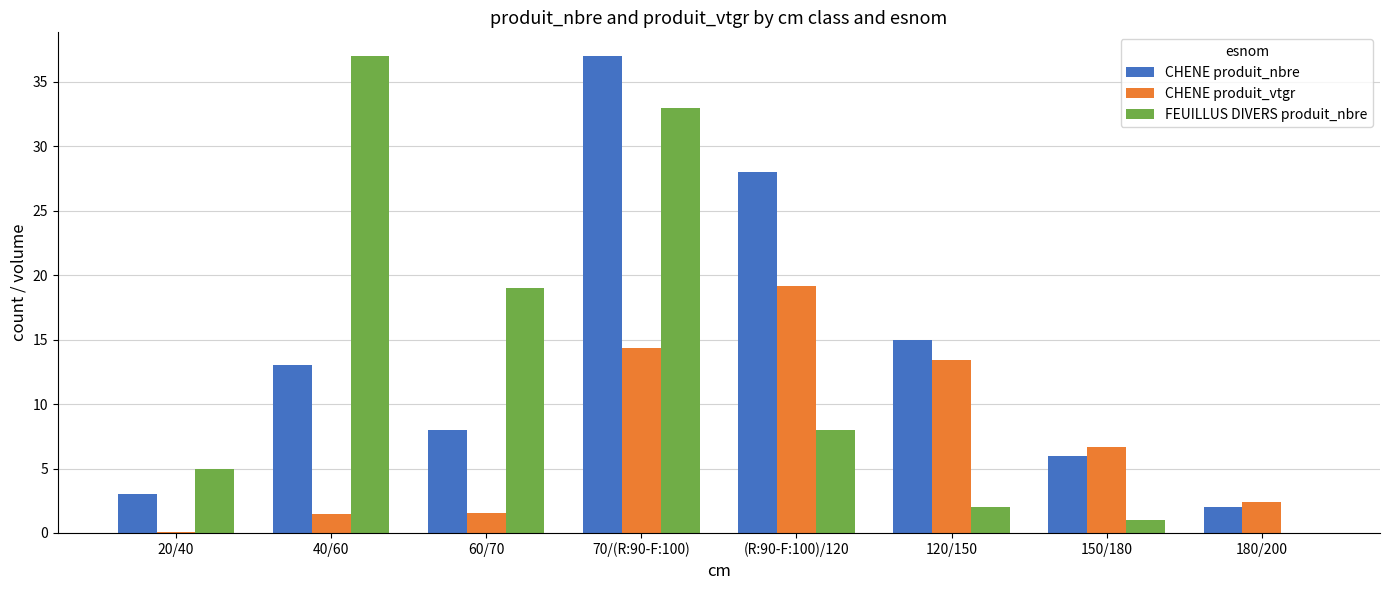

Reading left to right, list all the values displayed in this chart.

CHENE produit_nbre: 20/40=3.0	40/60=13.0	60/70=8.0	70/(R:90-F:100)=37.0	(R:90-F:100)/120=28.0	120/150=15.0	150/180=6.0	180/200=2.0
CHENE produit_vtgr: 20/40=0.1	40/60=1.5	60/70=1.5	70/(R:90-F:100)=14.4	(R:90-F:100)/120=19.2	120/150=13.5	150/180=6.6	180/200=2.4
FEUILLUS DIVERS produit_nbre: 20/40=5.0	40/60=37.0	60/70=19.0	70/(R:90-F:100)=33.0	(R:90-F:100)/120=8.0	120/150=2.0	150/180=1.0	180/200=0.0